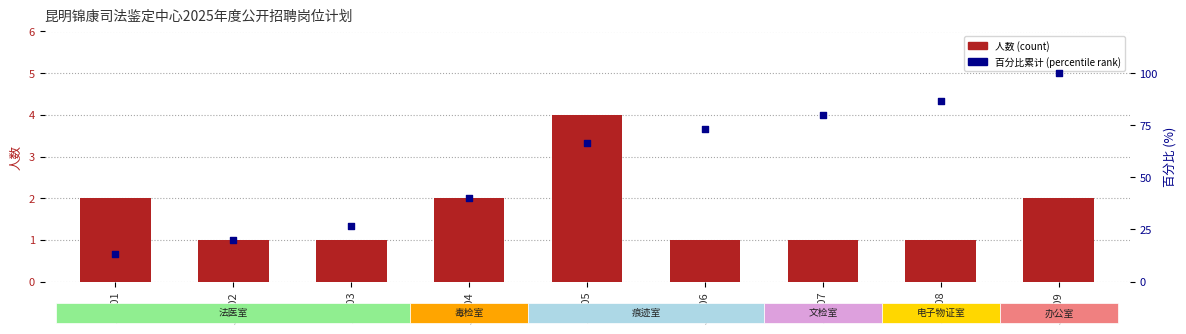

Which series has the largest total across all categories?

百分比累计